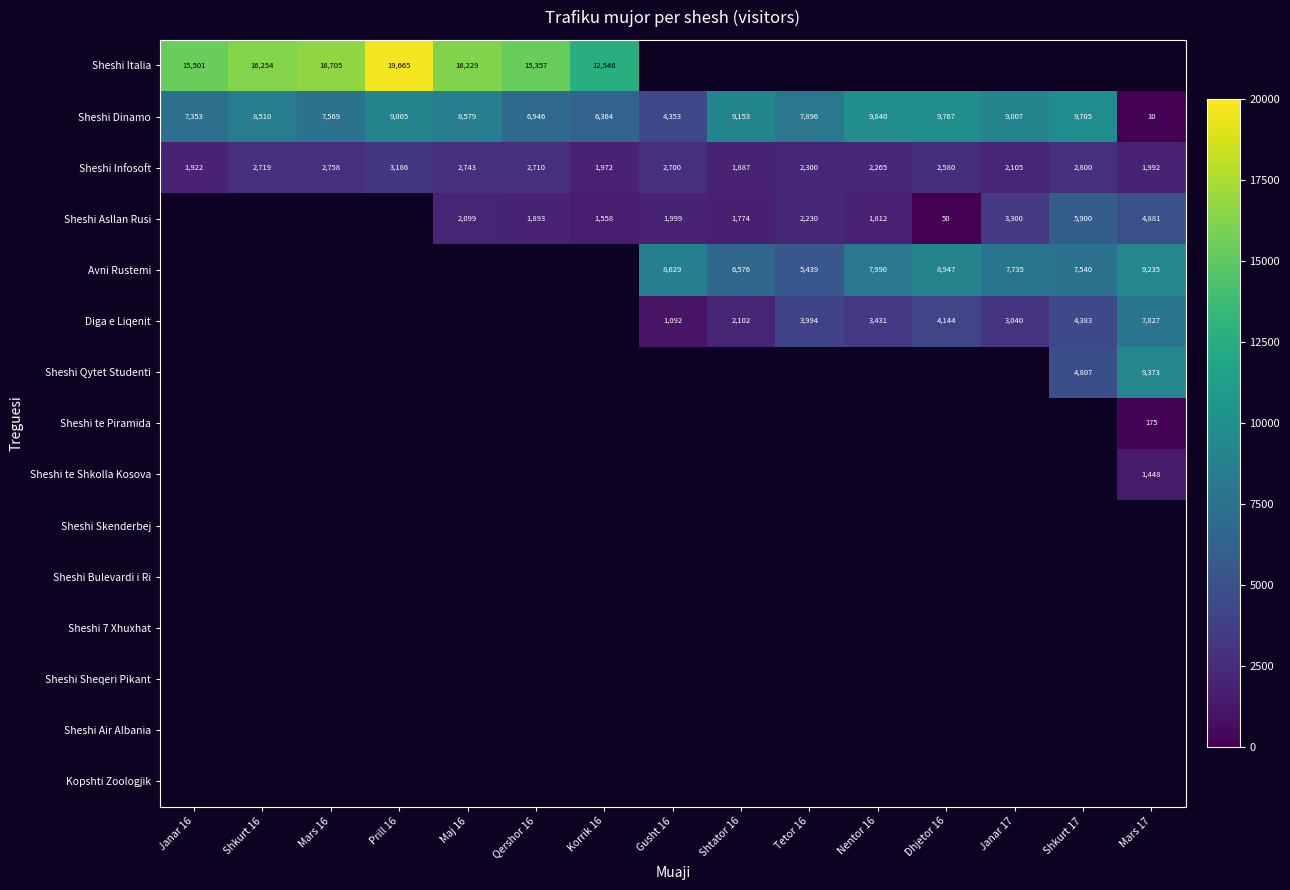

Rank the categories by Sheshi Infosoft value from highest to lowest.

Prill 16, Shkurt 17, Mars 16, Maj 16, Shkurt 16, Qershor 16, Gusht 16, Dhjetor 16, Tetor 16, Nentor 16, Janar 17, Mars 17, Korrik 16, Janar 16, Shtator 16